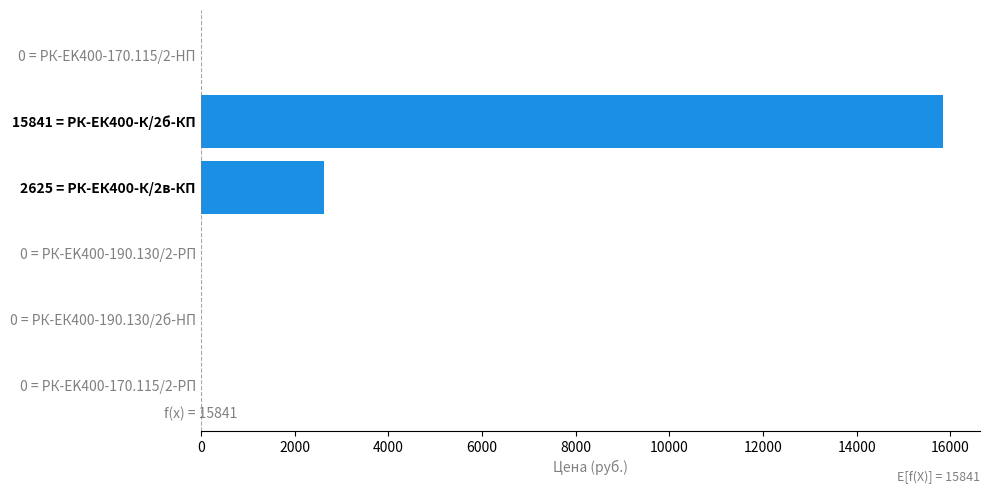

Reading top to bottom, transcribe all the data shown in this chart.

0 = РК-EK400-170.115/2-HП=0.0	15841 = РК-ЕК400-К/2б-КП=15841.0	2625 = РК-ЕК400-К/2в-КП=2625.5	0 = РК-ЕK400-190.130/2-РП=0.0	0 = РК-ЕК400-190.130/2б-HП=0.0	0 = РК-EK400-170.115/2-РП=0.0